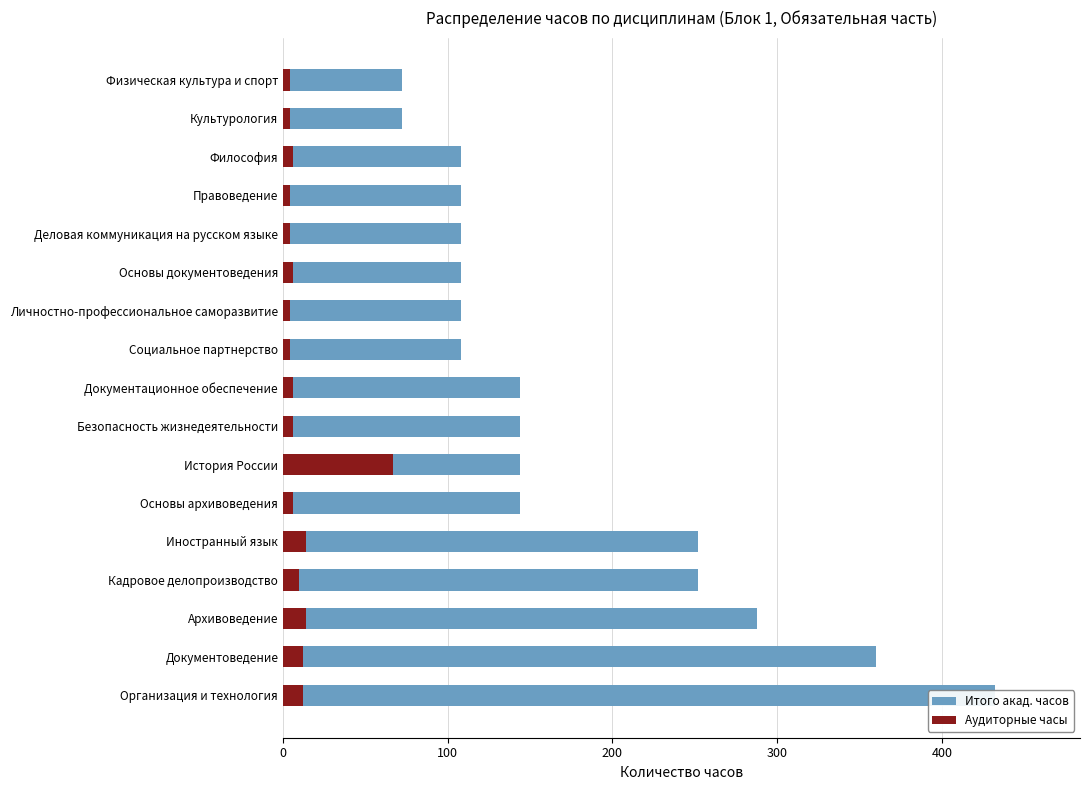

True or false: Аудиторные часы has a value of 3 at Документационное обеспечение.

False